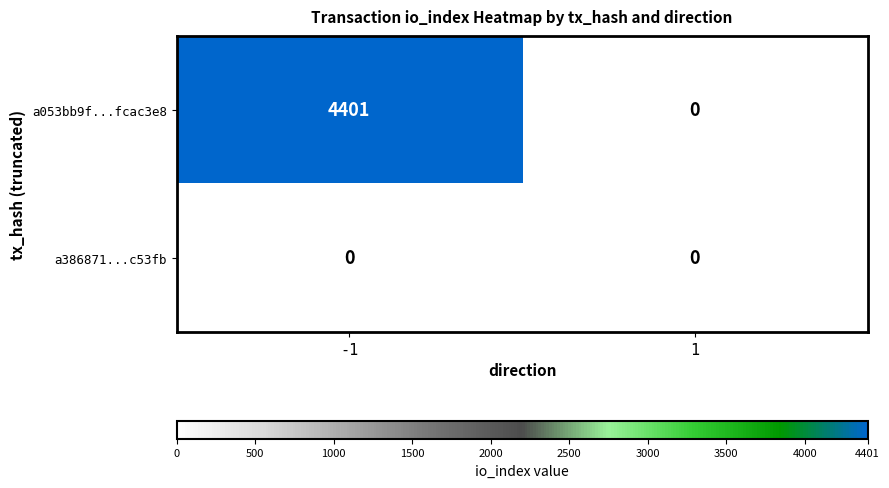

The value of a053bb9f...fcac3e8 at 1 is 0. True or false?

True